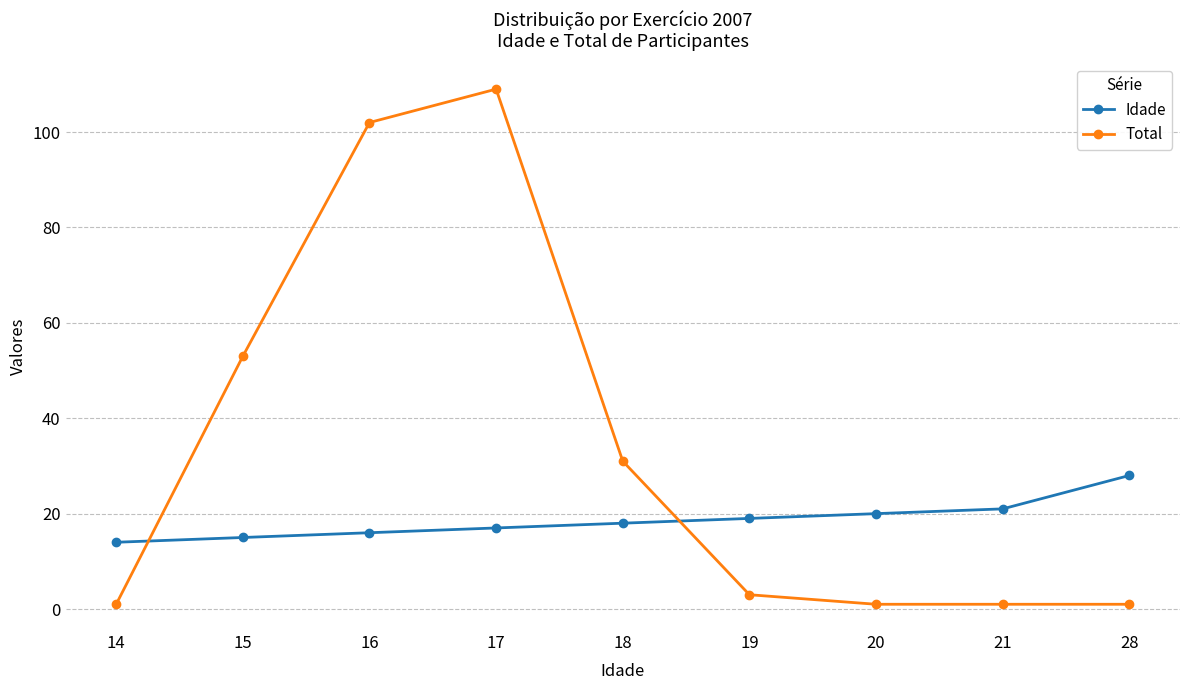

At how many categories does at least one series exceed 48?

3